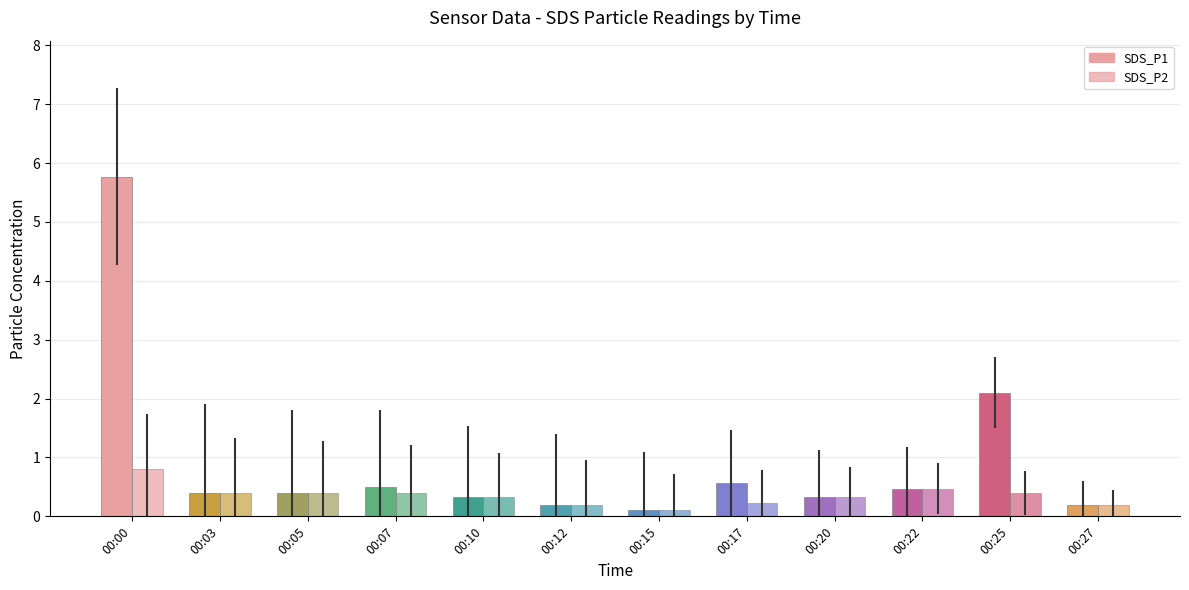

Reading left to right, transcribe all the data shown in this chart.

SDS_P1: 00:00=5.8	00:03=0.4	00:05=0.4	00:07=0.5	00:10=0.3	00:12=0.2	00:15=0.1	00:17=0.6	00:20=0.3	00:22=0.5	00:25=2.1	00:27=0.2
SDS_P2: 00:00=0.8	00:03=0.4	00:05=0.4	00:07=0.4	00:10=0.3	00:12=0.2	00:15=0.1	00:17=0.2	00:20=0.3	00:22=0.5	00:25=0.4	00:27=0.2